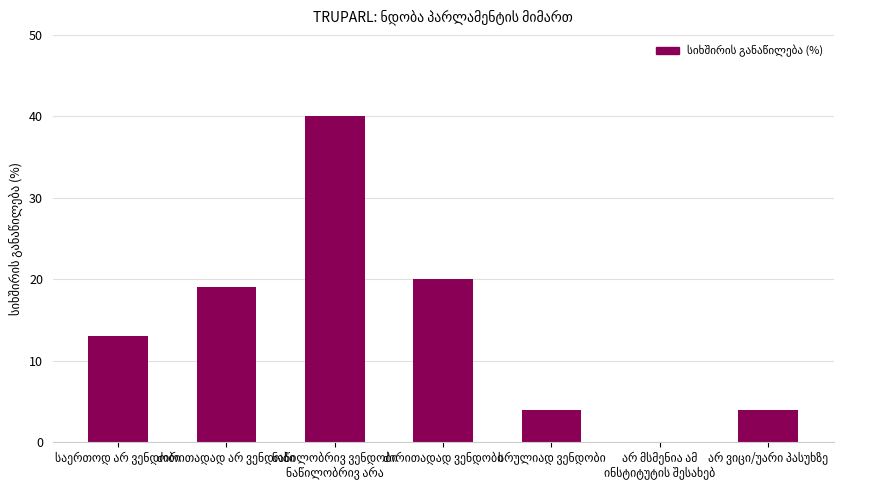

What is the sum of all values?

100